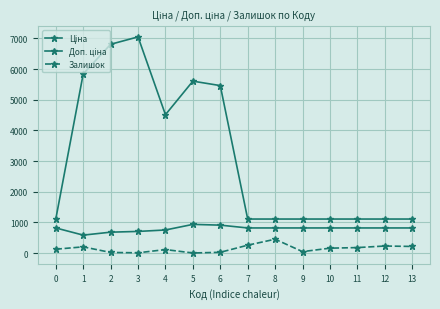

Rank the categories by Залишок value from lowest to highest.

5, 3, 2, 6, 9, 4, 0, 10, 11, 1, 13, 12, 7, 8